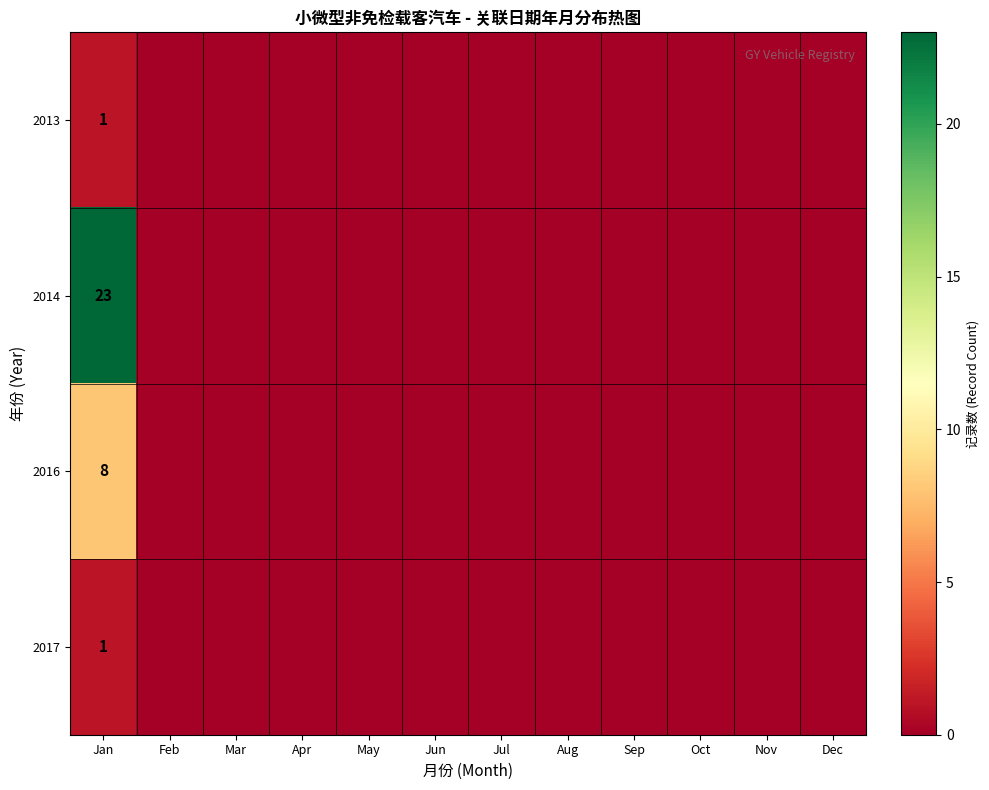

What is the total value across all series at Jan?

33